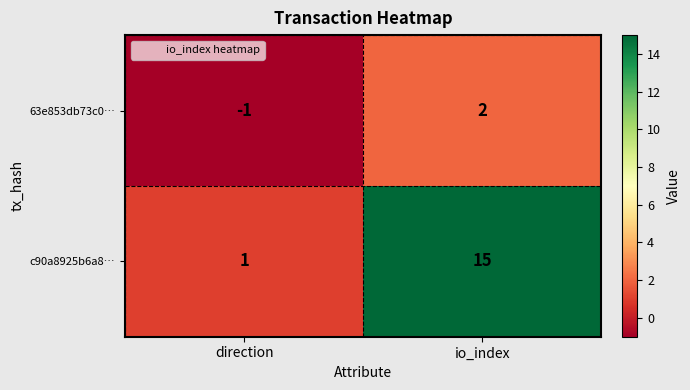

The c90a8925b6a8… series shows 5 at io_index. True or false?

False